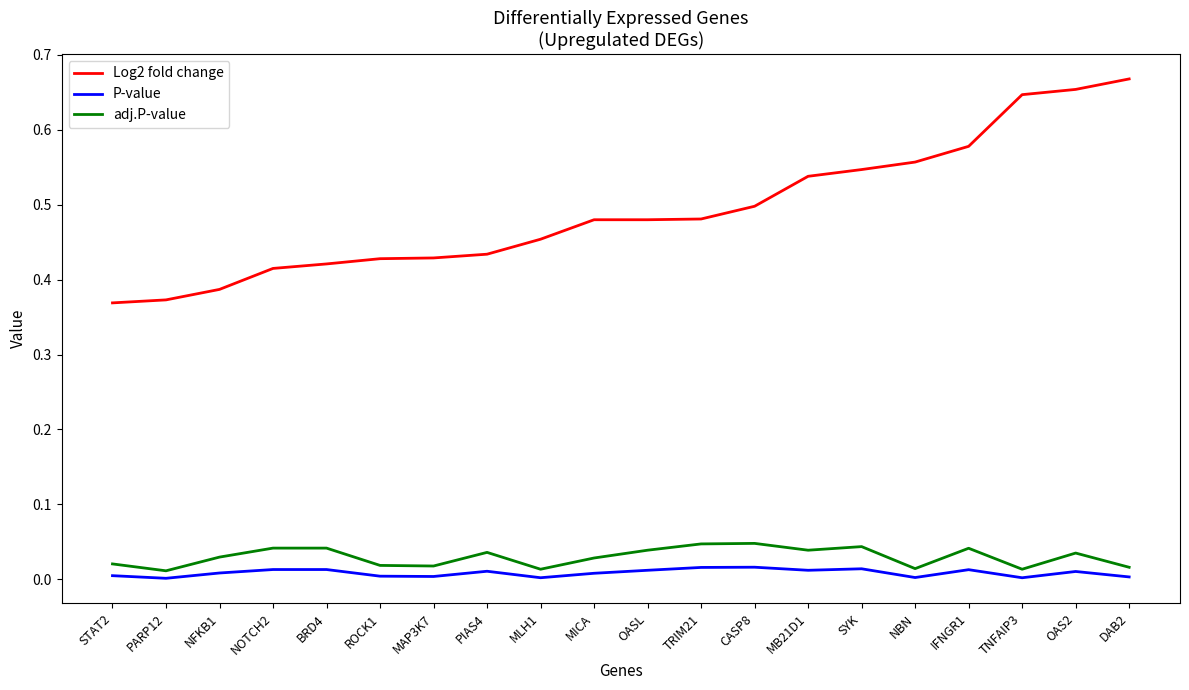

Which series has the widest spread of values?

Log2 fold change